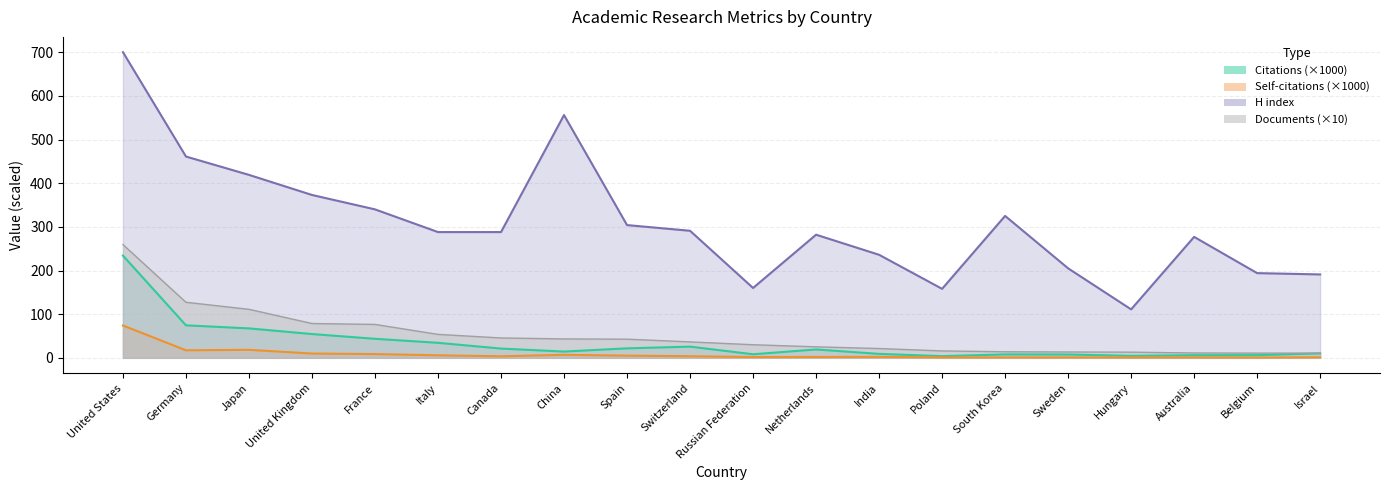

True or false: H index and Citations cross at least once.

False